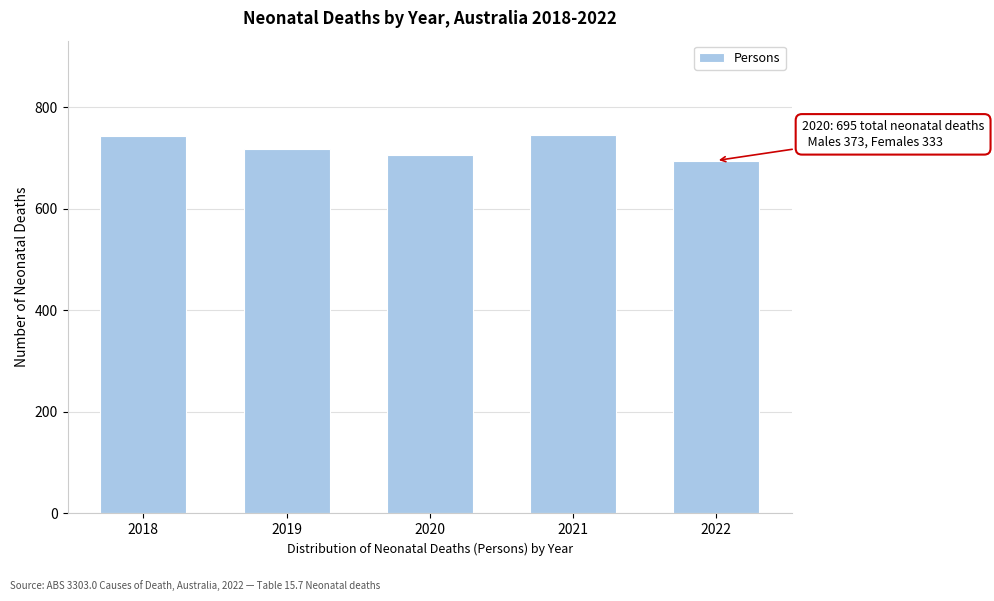

What is the value of the 3rd bar from the left?

706